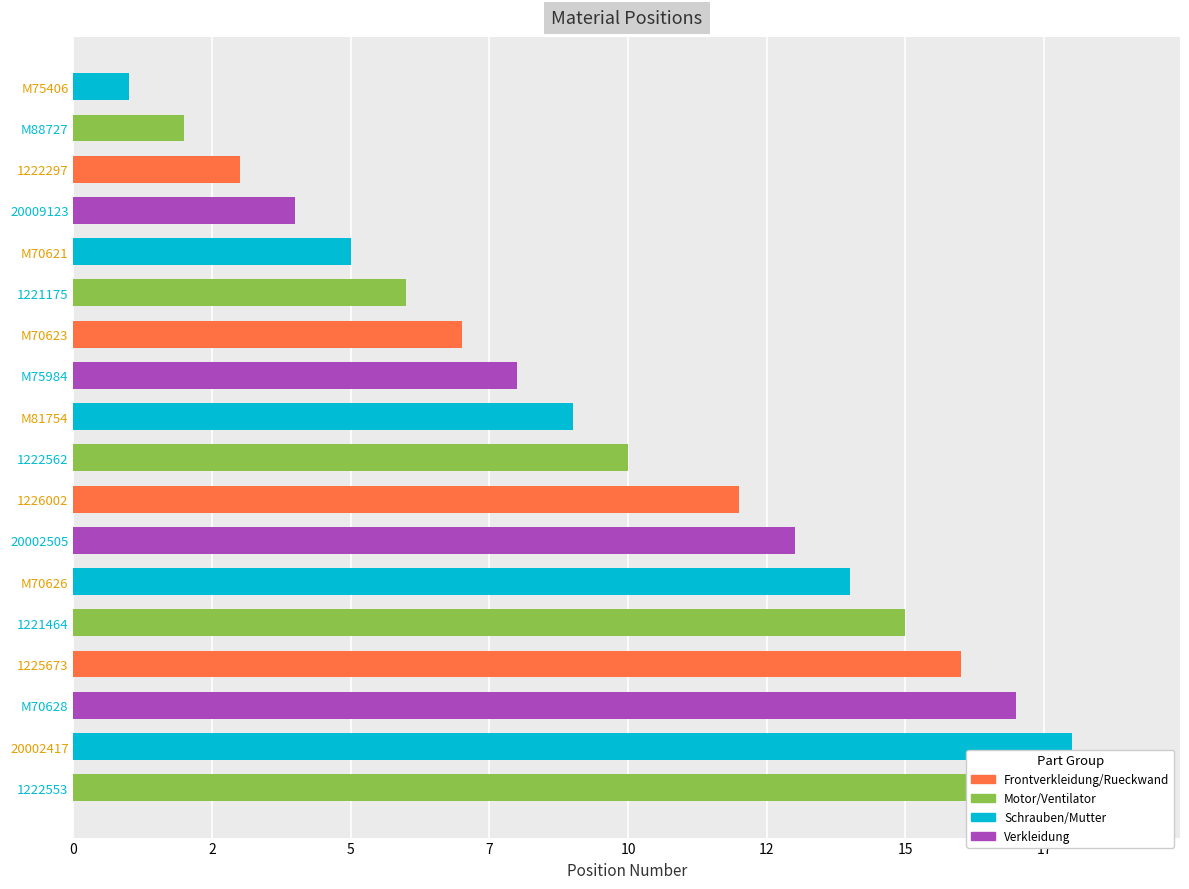

What is the sum of all values?

179